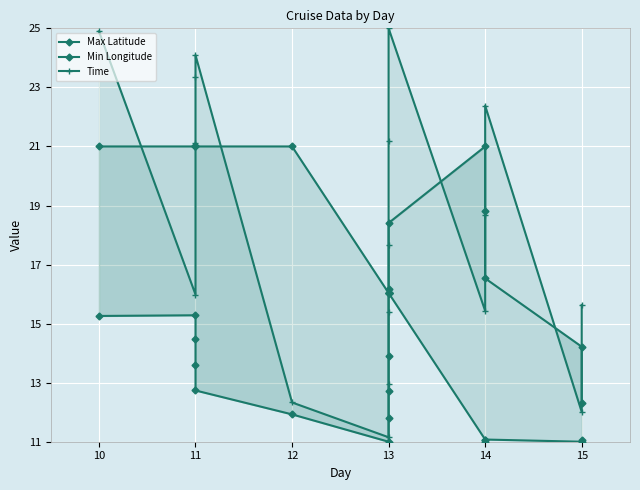

At which category is the sum across all series the highest?

10